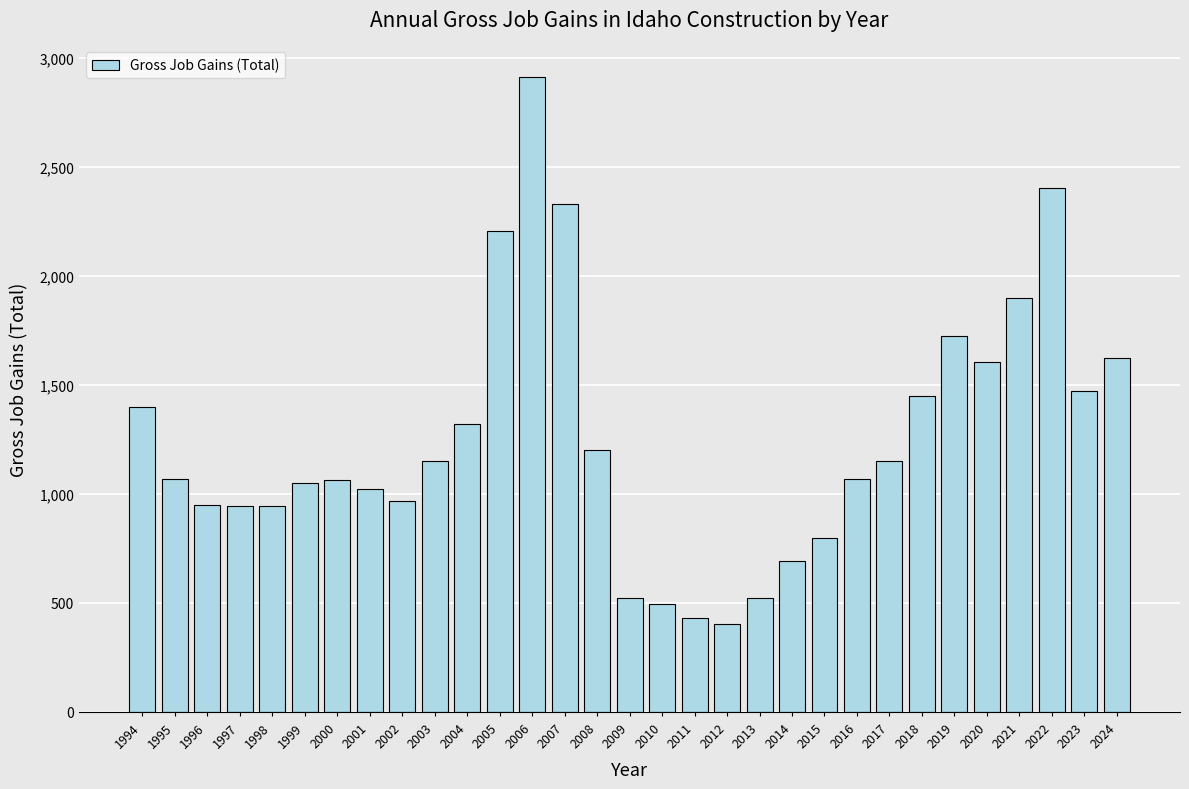

What is the change in value from 2009 to 2013?

-1